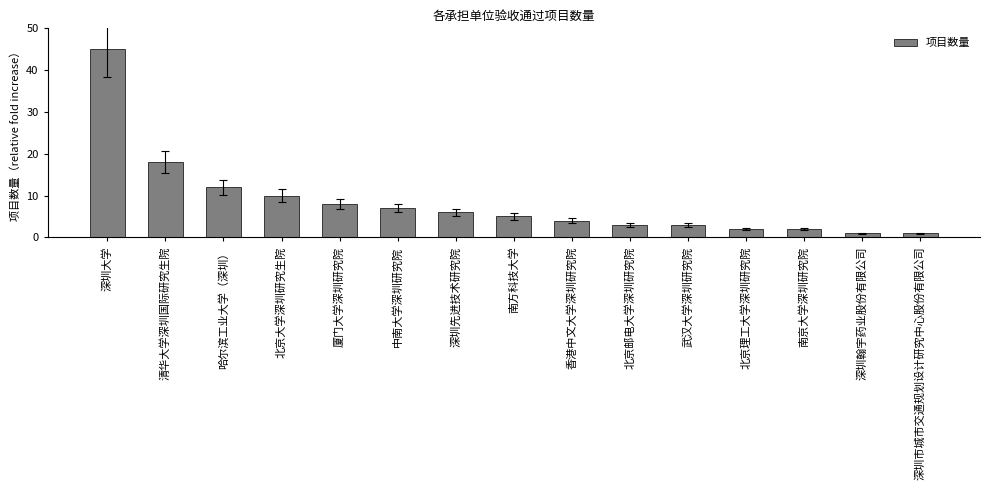

What is the average value?

8